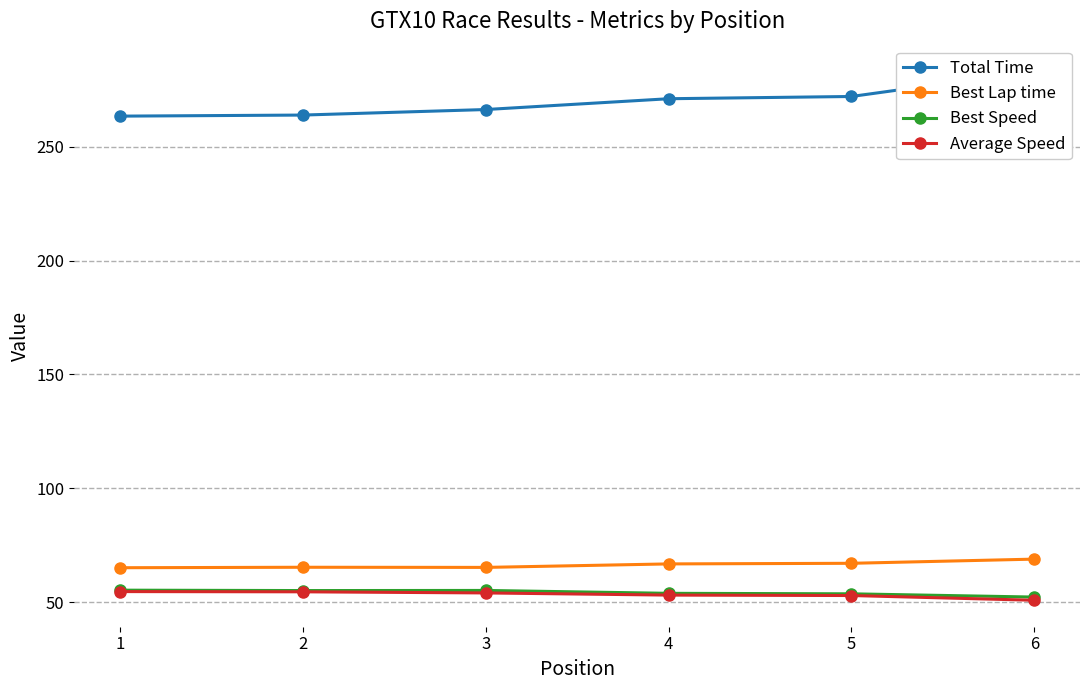

At which label is Average Speed closest to 52?

5